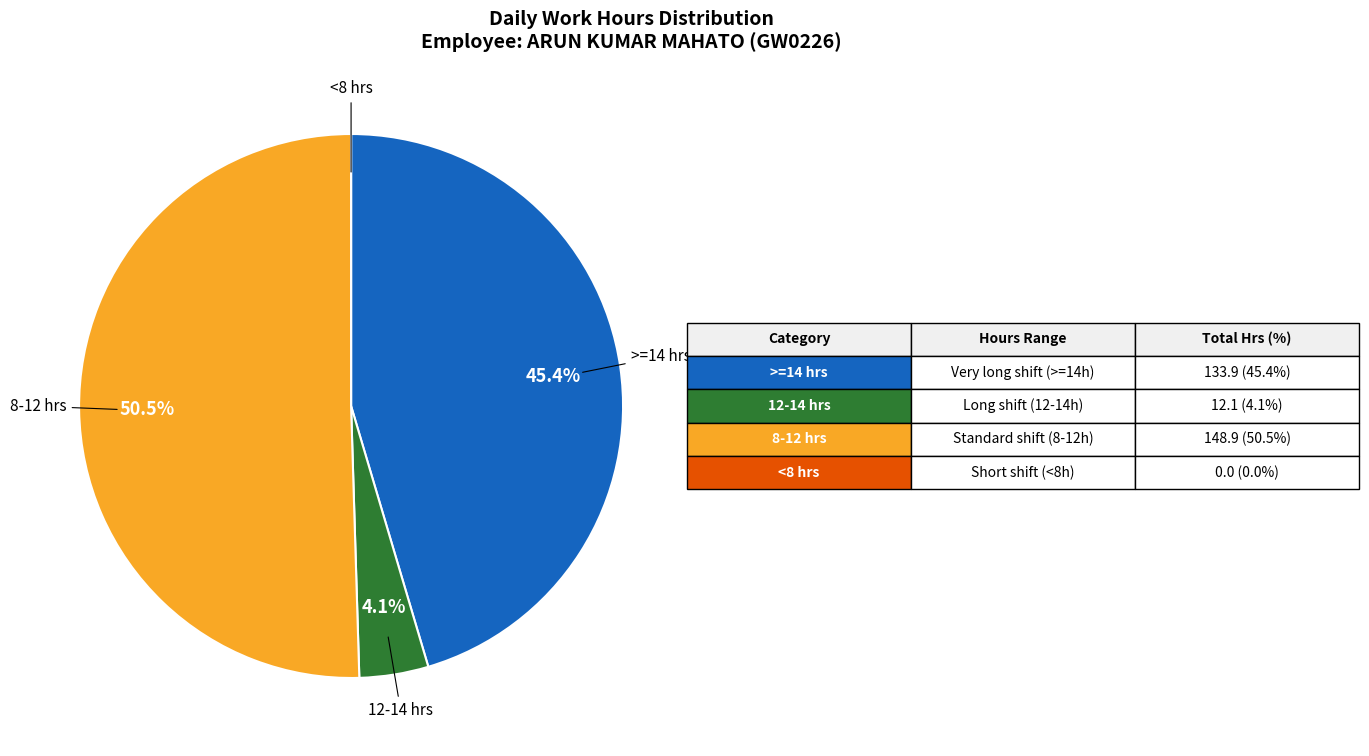

Is there any slice that represents more than half of the pie?

Yes